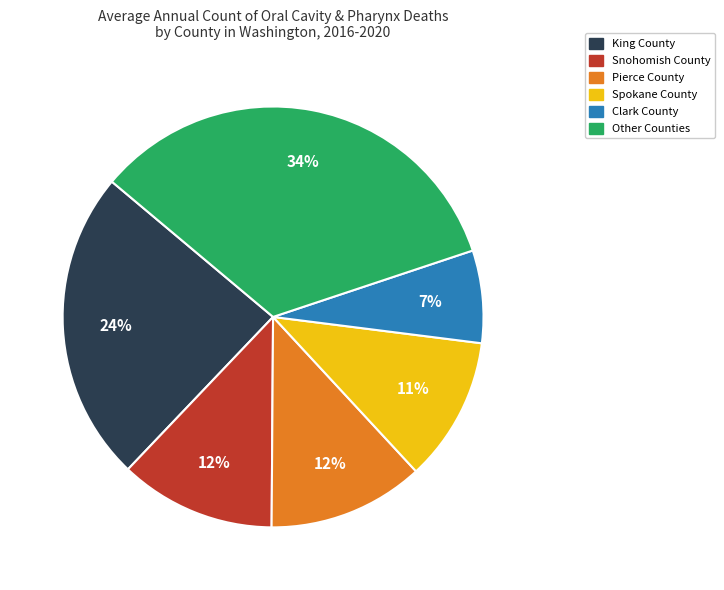

To the nearest percent, what is the average slice percentage?

17%